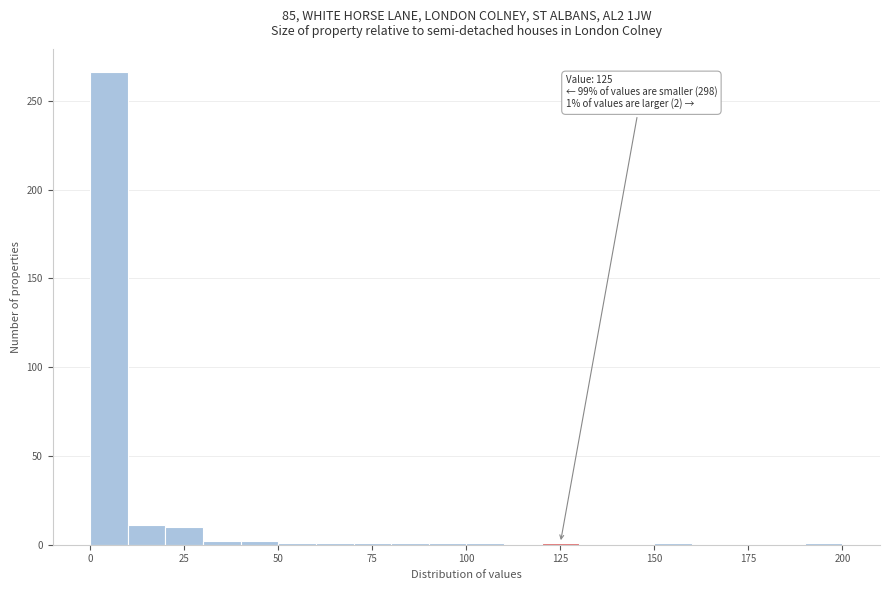

Around what value on the x-axis is the tallest bar? Give the approximate position of its centre, as read against the axis.

5